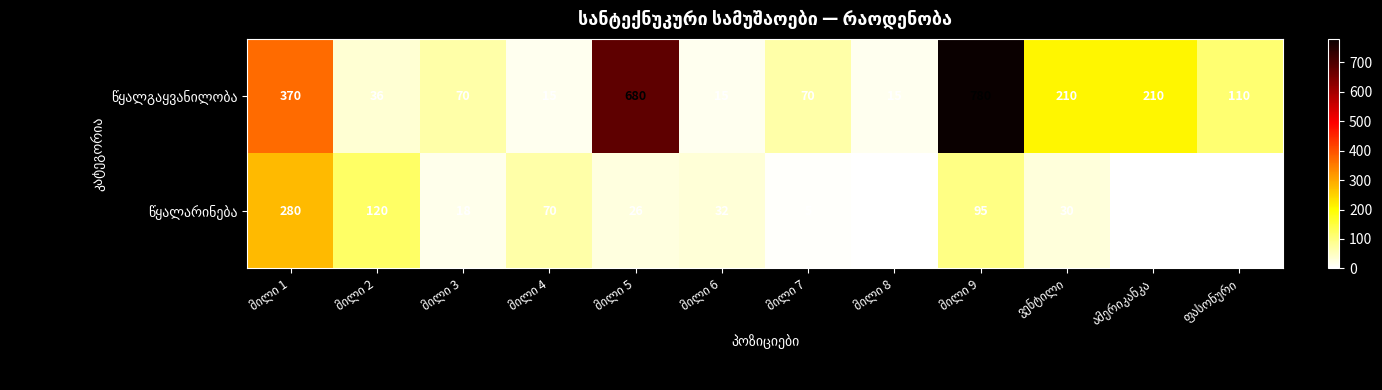

At how many categories does at least one series exceed 349?

3